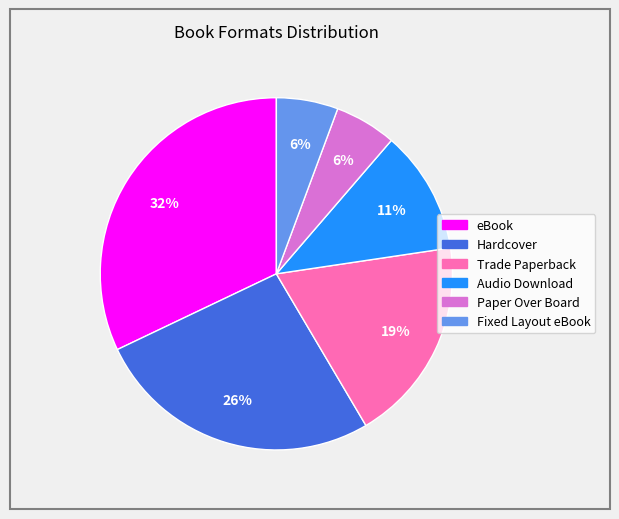

What is the largest slice in the pie chart?

eBook